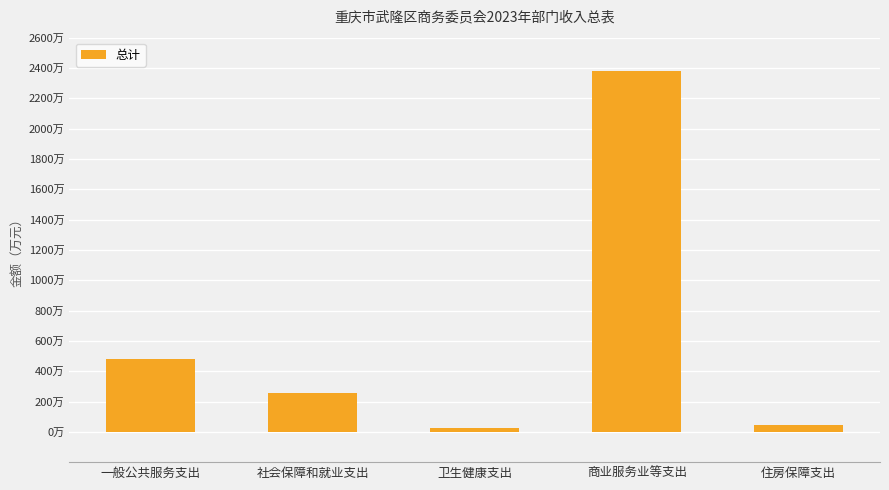

What is the difference between the values at 商业服务业等支出 and 社会保障和就业支出?

2123.9